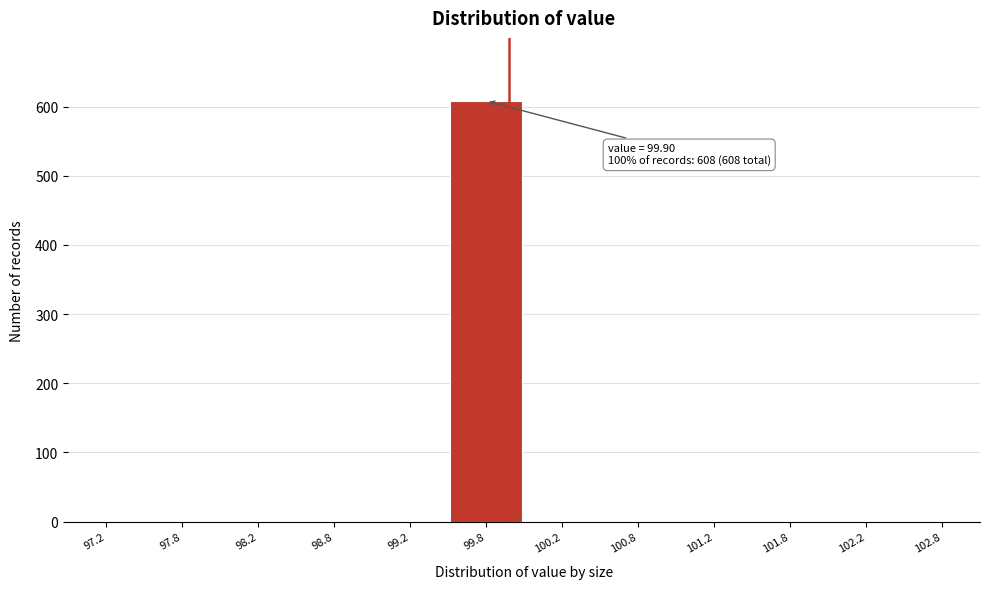

Reading left to right, what are all the values shown in this chart?

97.2=0	97.8=0	98.2=0	98.8=0	99.2=0	99.8=608	100.2=0	100.8=0	101.2=0	101.8=0	102.2=0	102.8=0